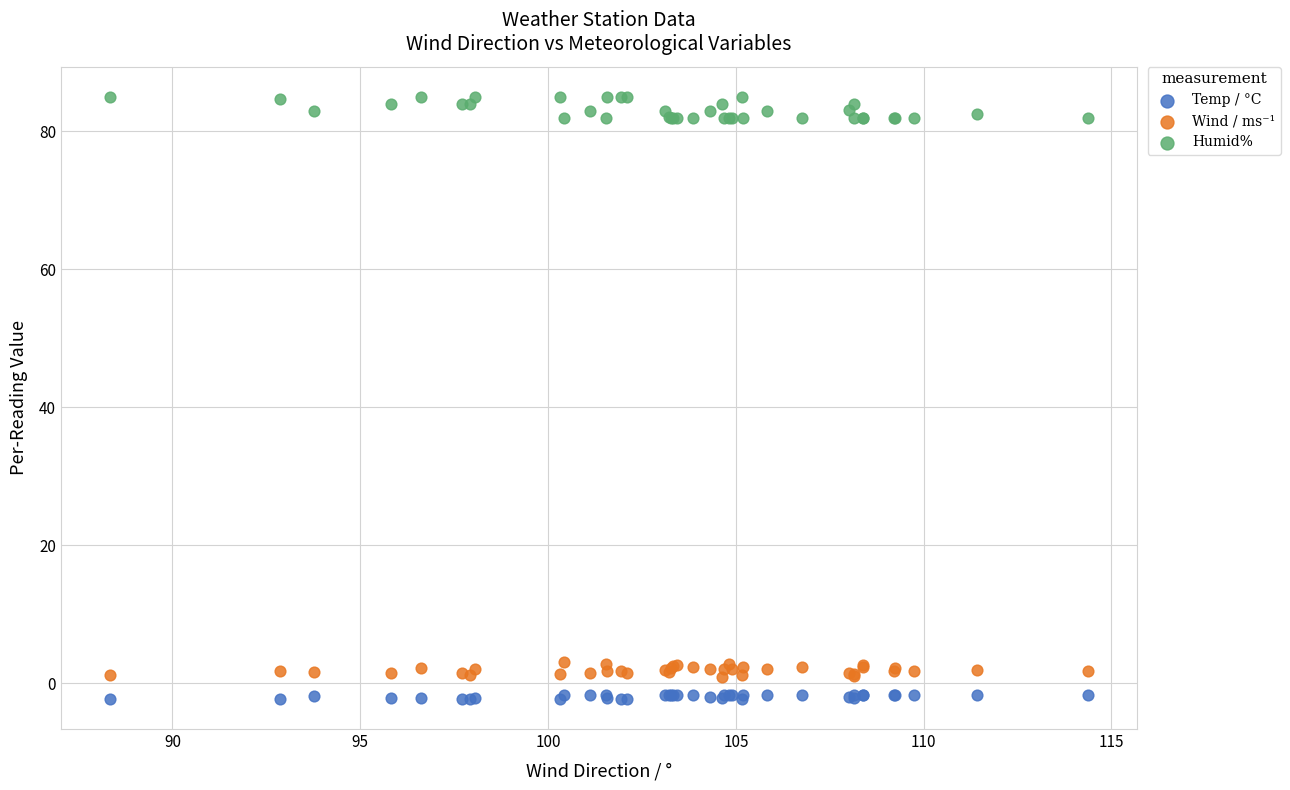

What is the X range (max minus min) for the scatter plot?

26.0